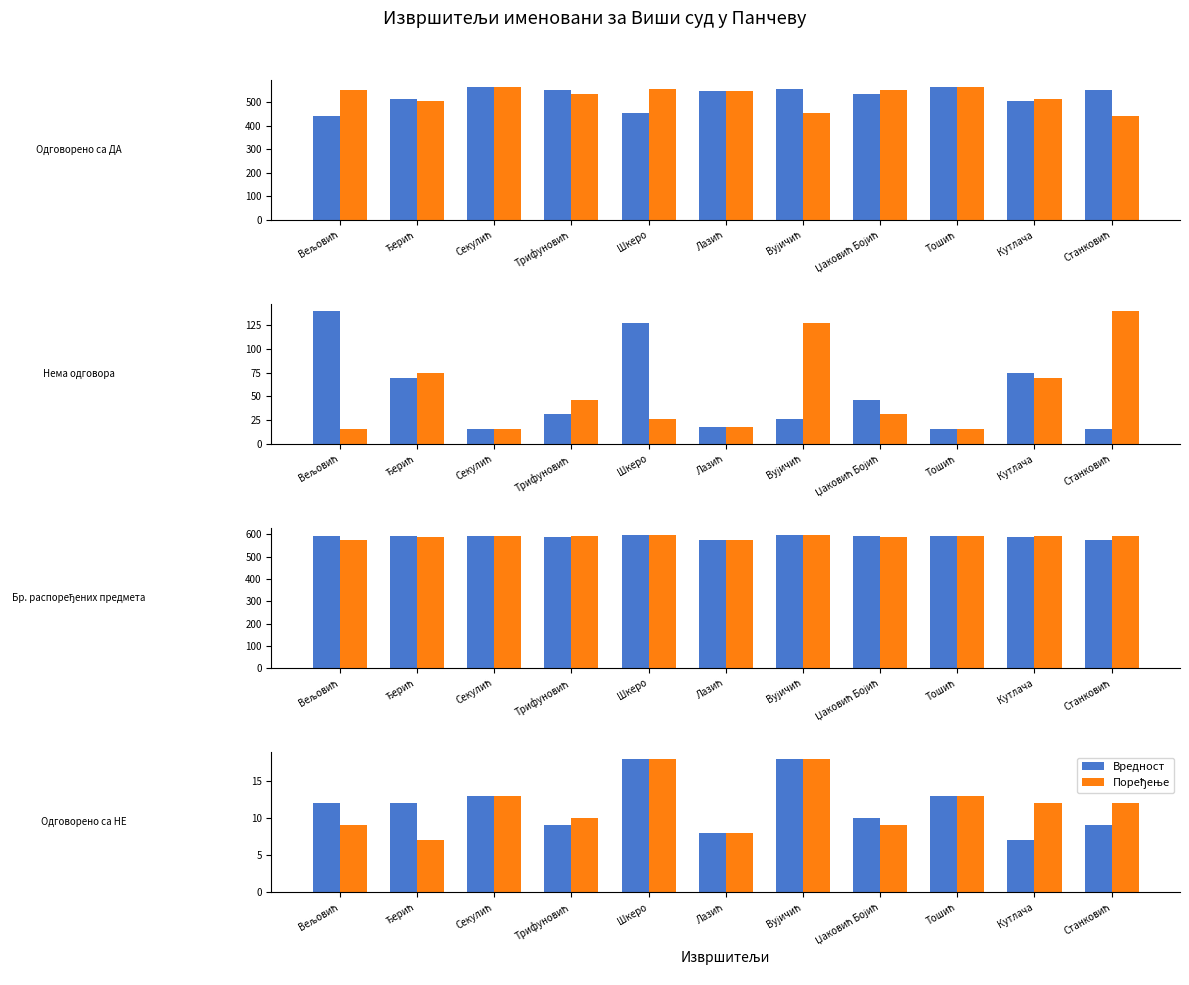

At which category is the sum across all series the highest?

Шкеро